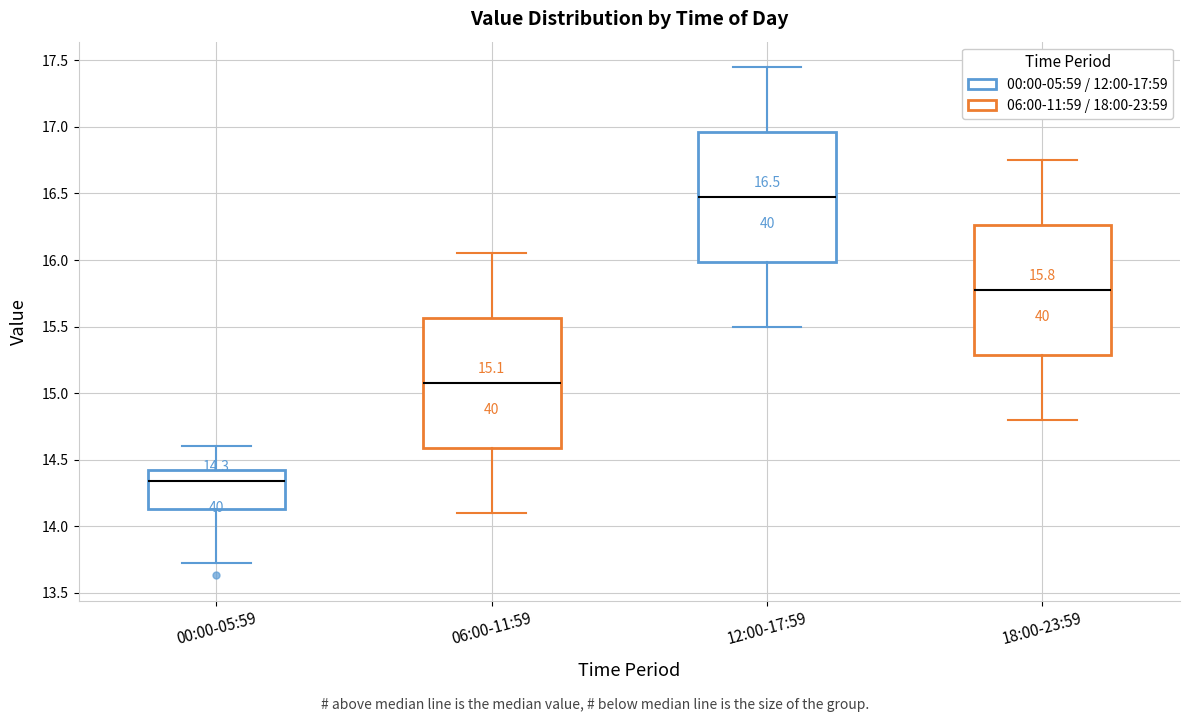

Which box's median line is the lowest?

00:00-05:59